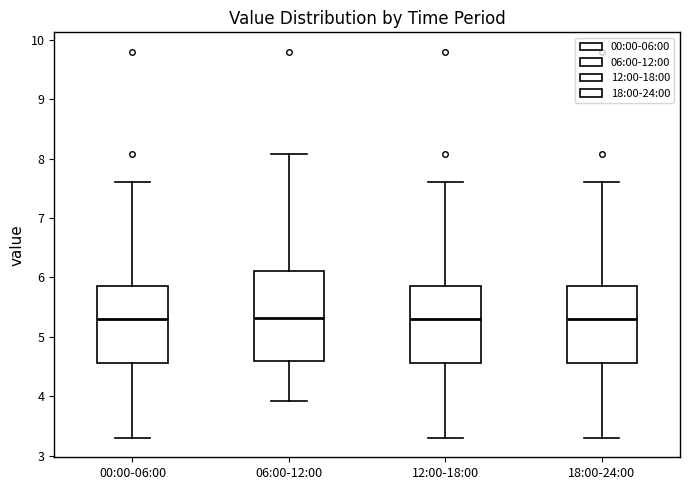

Reading left to right, transcribe this box plot: for each box, give where its median line is, the range the box spans, and where its two whiskers end, as read against the y-axis. The values are not printed on the chart, so give them approximately, as read against the axis.

00:00-06:00: median 5.3, box 4.6 to 5.9, whiskers 3.3 to 7.6
06:00-12:00: median 5.3, box 4.6 to 6.1, whiskers 3.9 to 8.1
12:00-18:00: median 5.3, box 4.6 to 5.9, whiskers 3.3 to 7.6
18:00-24:00: median 5.3, box 4.6 to 5.9, whiskers 3.3 to 7.6